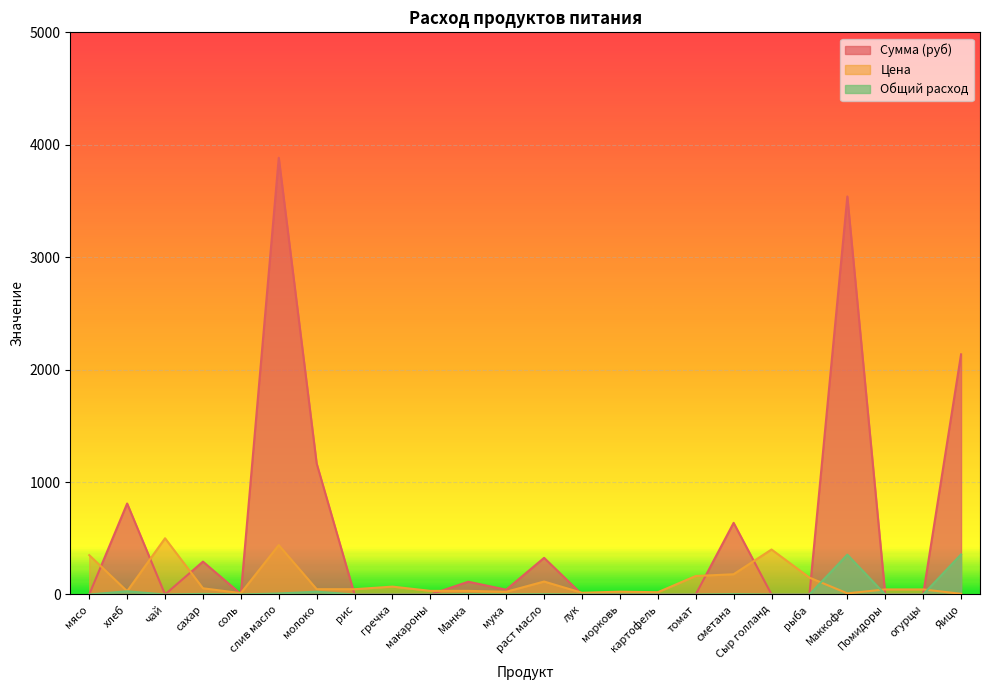

At Манка, list the series in order from largest to smallest.

Сумма (руб), Цена, Общий расход